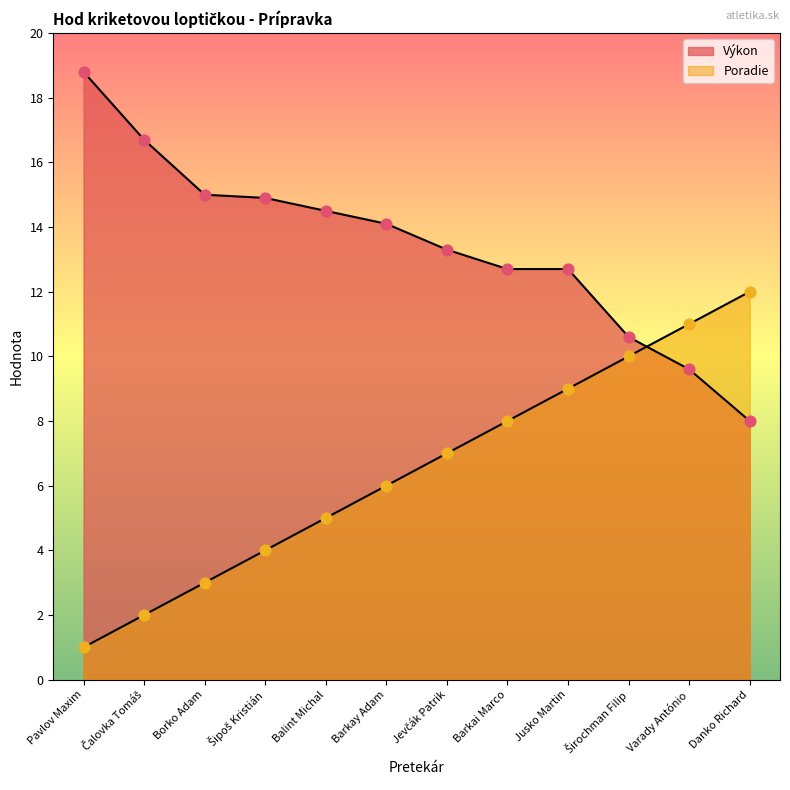

Which series contains the highest Y value?

Výkon